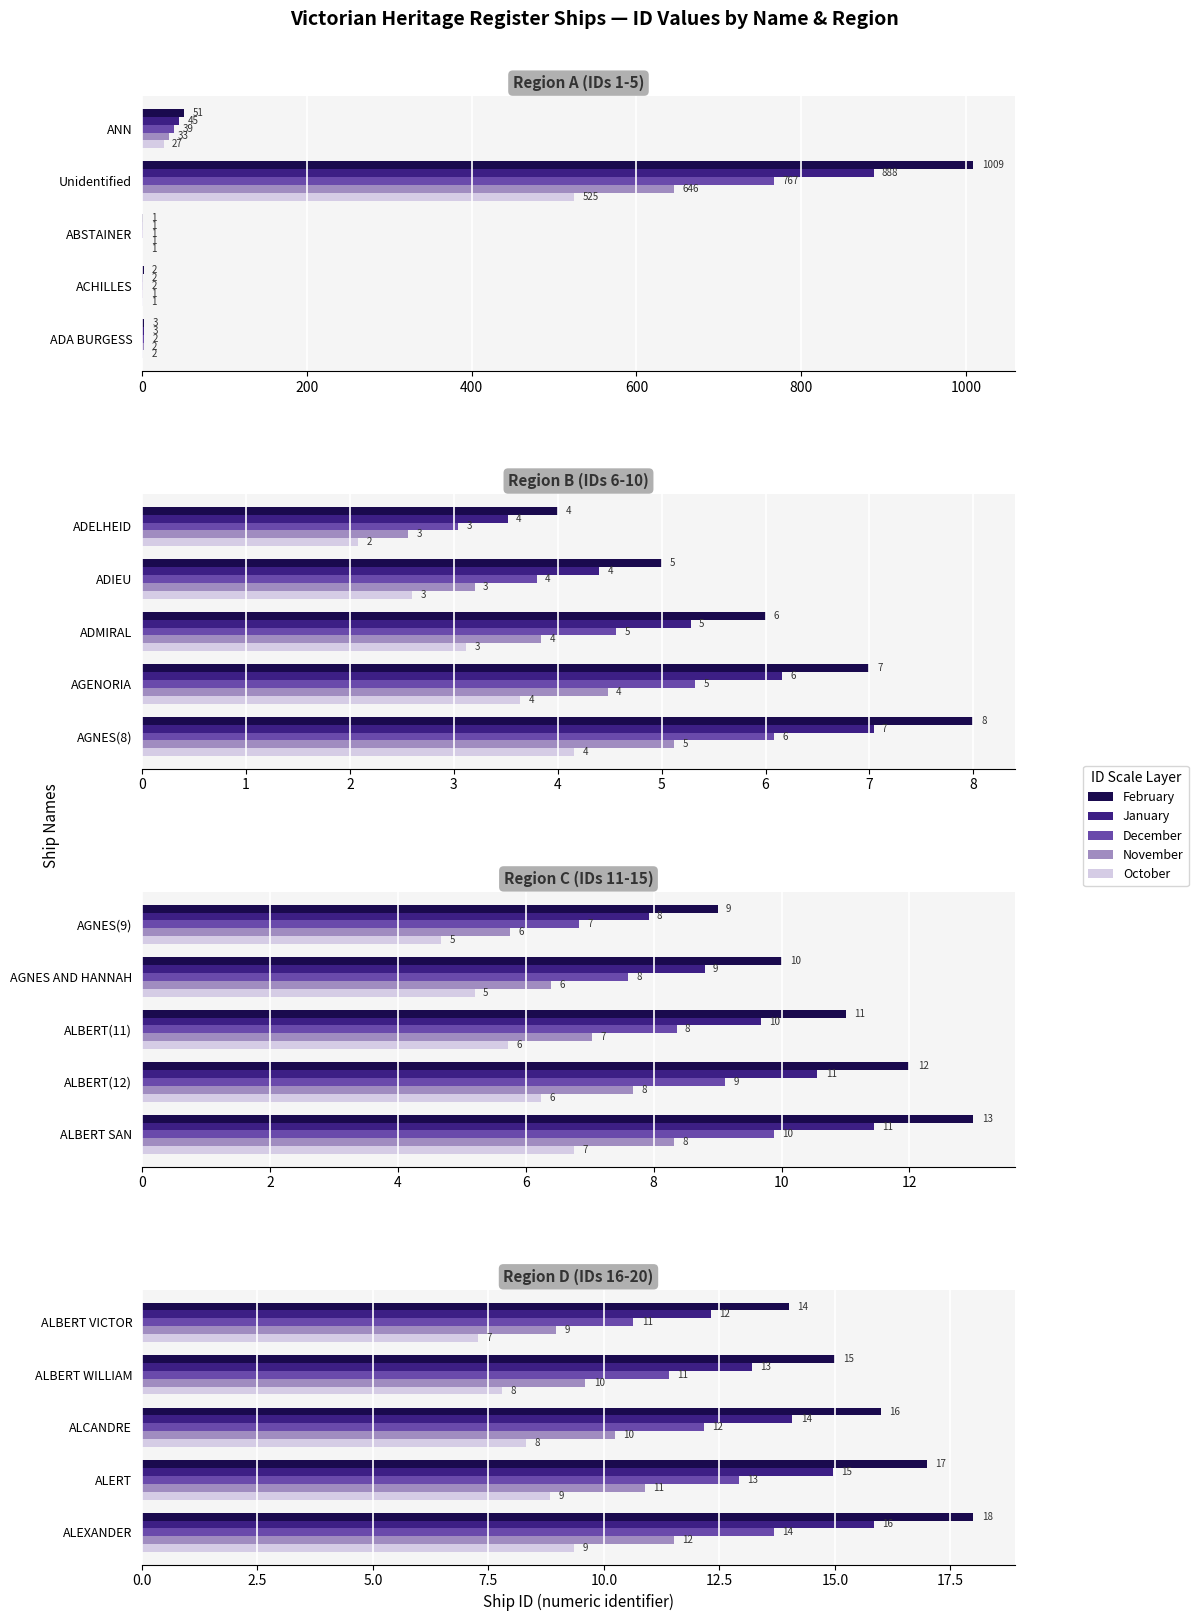

What is the value of the Oct bar at the 2nd from the left?

7.8